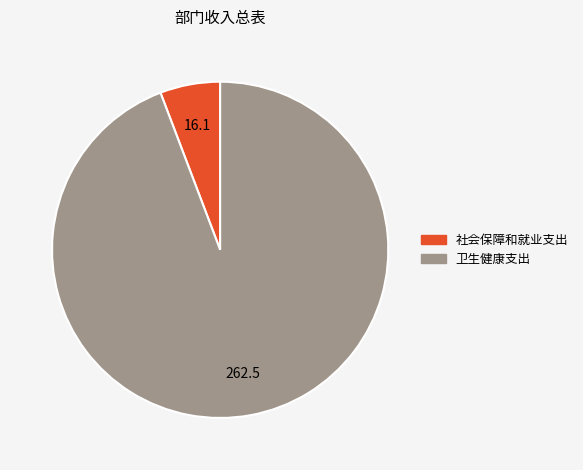

The 社会保障和就业支出 slice represents 15% of the pie. True or false?

False